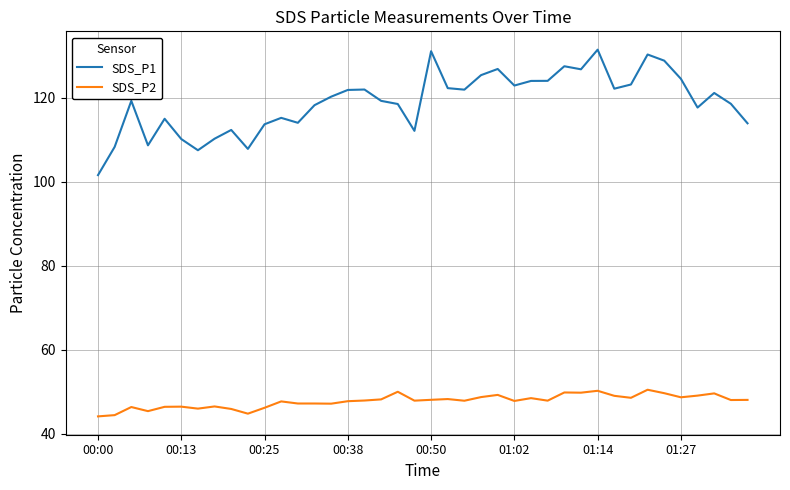

True or false: SDS_P1 and SDS_P2 intersect in this chart.

False